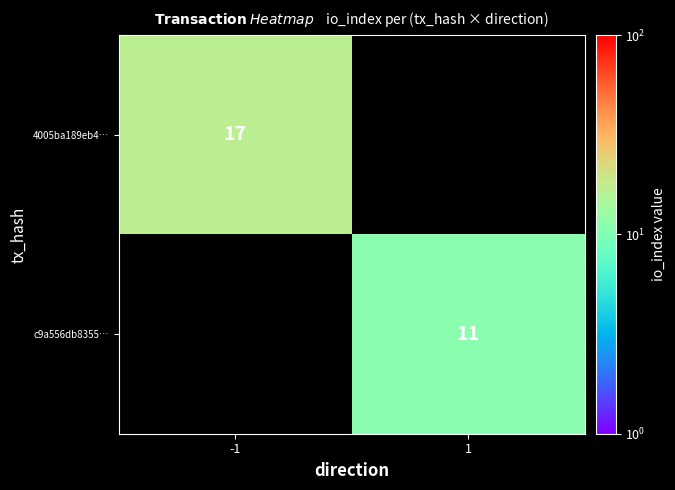

Is it true that c9a556db8355… equals 15 at 1?

False